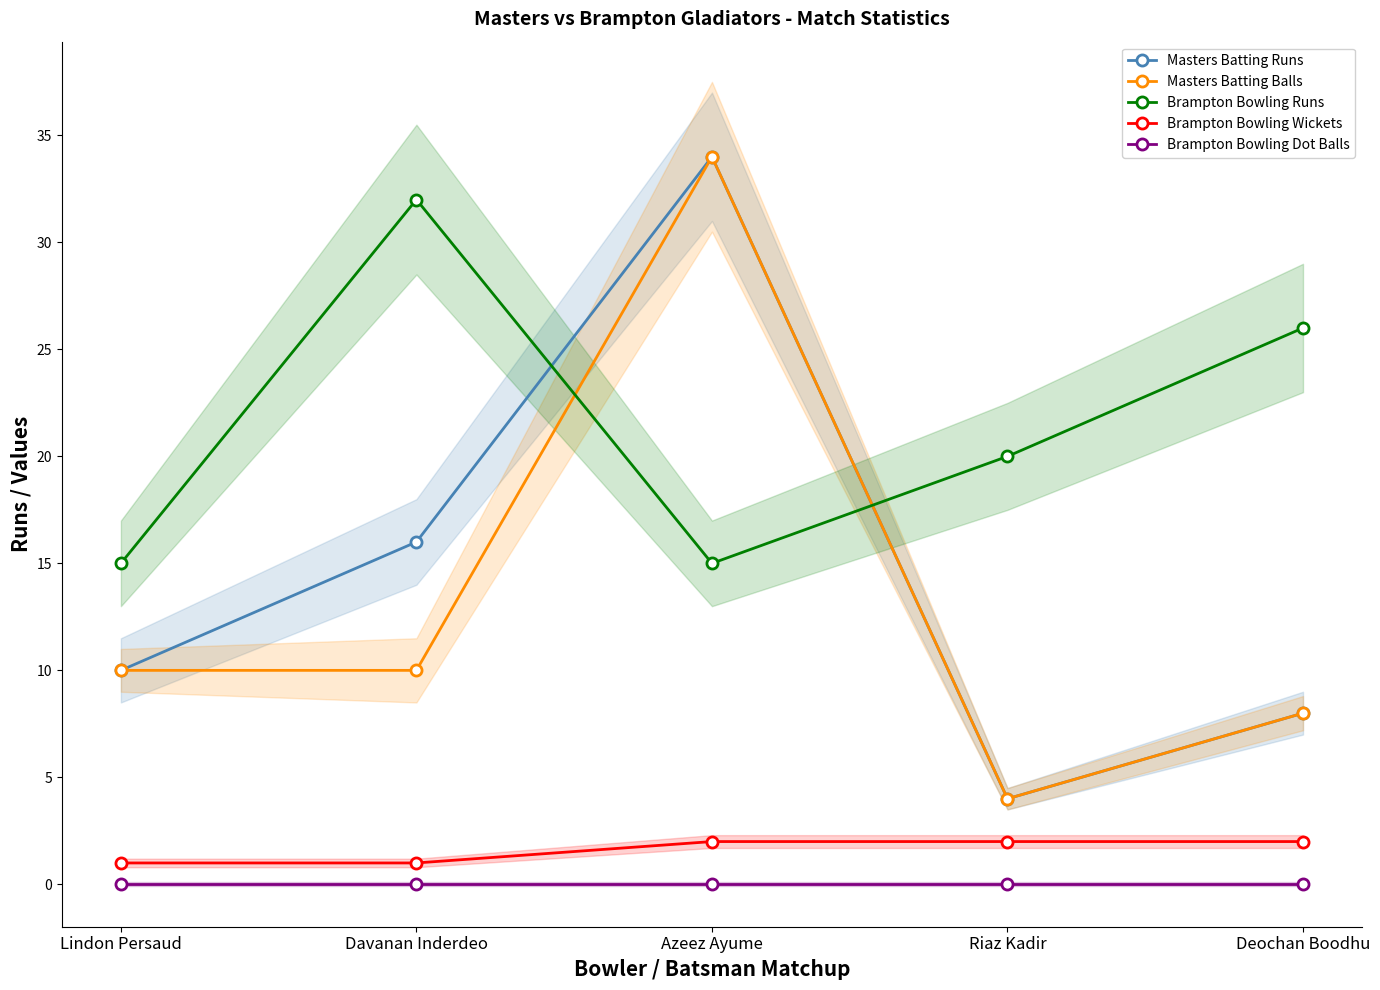

Reading right to left, list all the values displayed in this chart.

Masters Batting Runs: 8	4	34	16	10
Masters Batting Balls: 8	4	34	10	10
Brampton Bowling Runs: 26	20	15	32	15
Brampton Bowling Wickets: 2	2	2	1	1
Brampton Bowling Dot Balls: 0	0	0	0	0